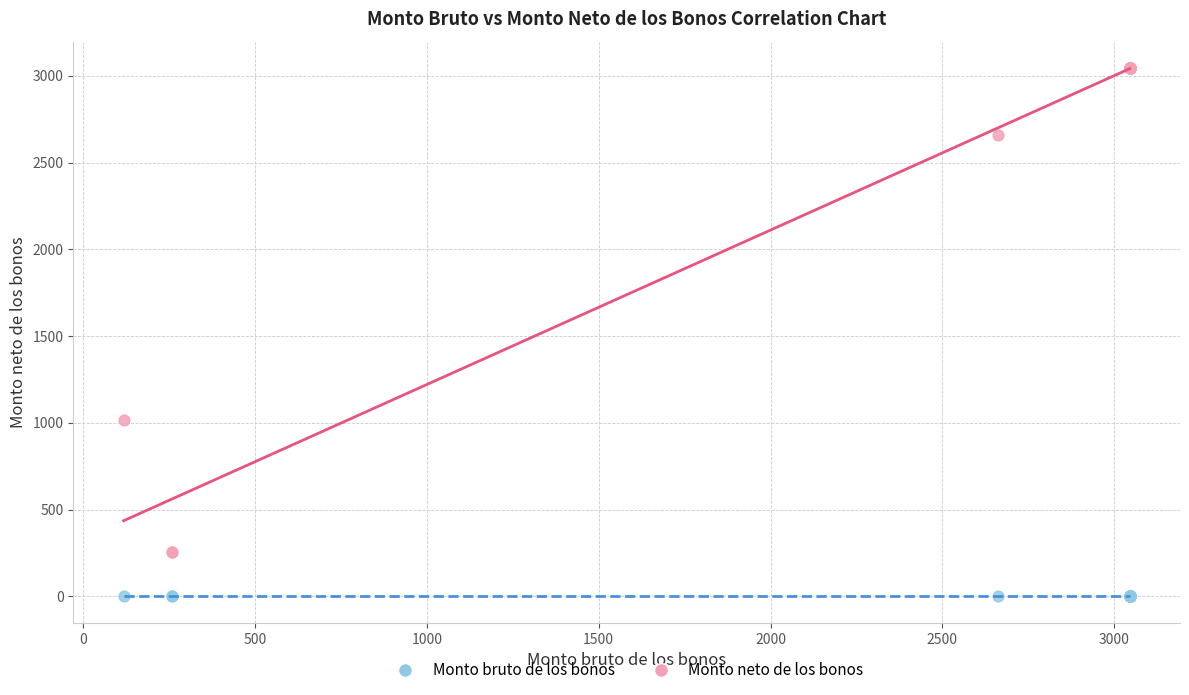

Across all series, what Y value is closest to 1522?

1017.8